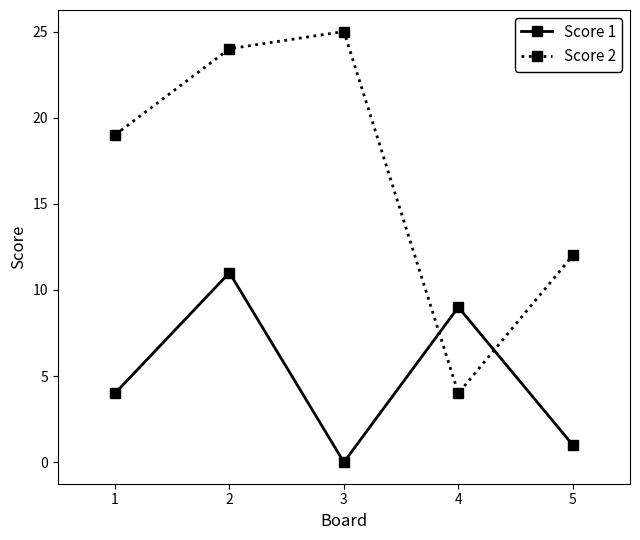

Which series has the widest spread of values?

Score 2